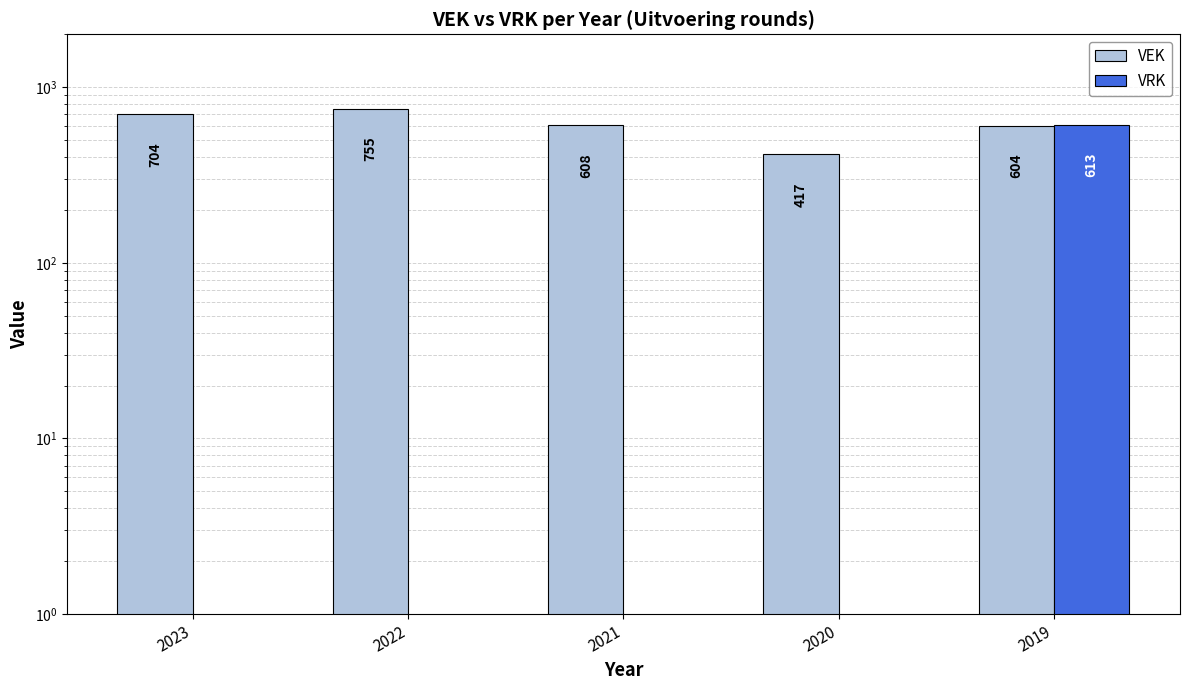

At which category is the sum across all series the highest?

2019